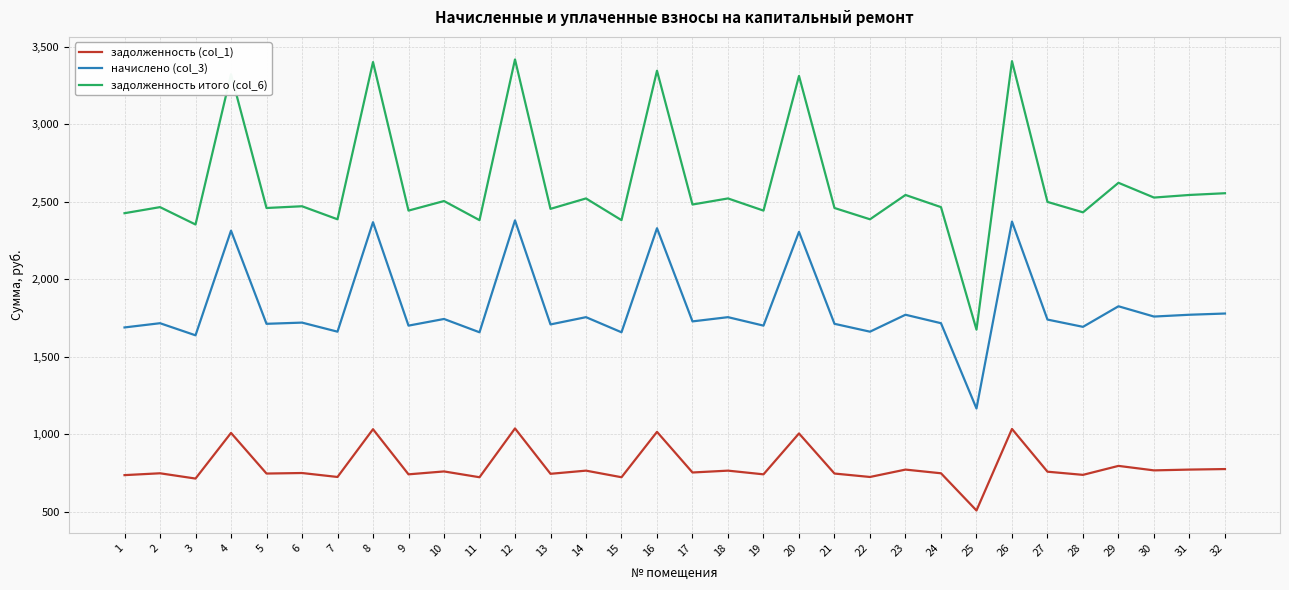

Count the number of categories in the chart.

32